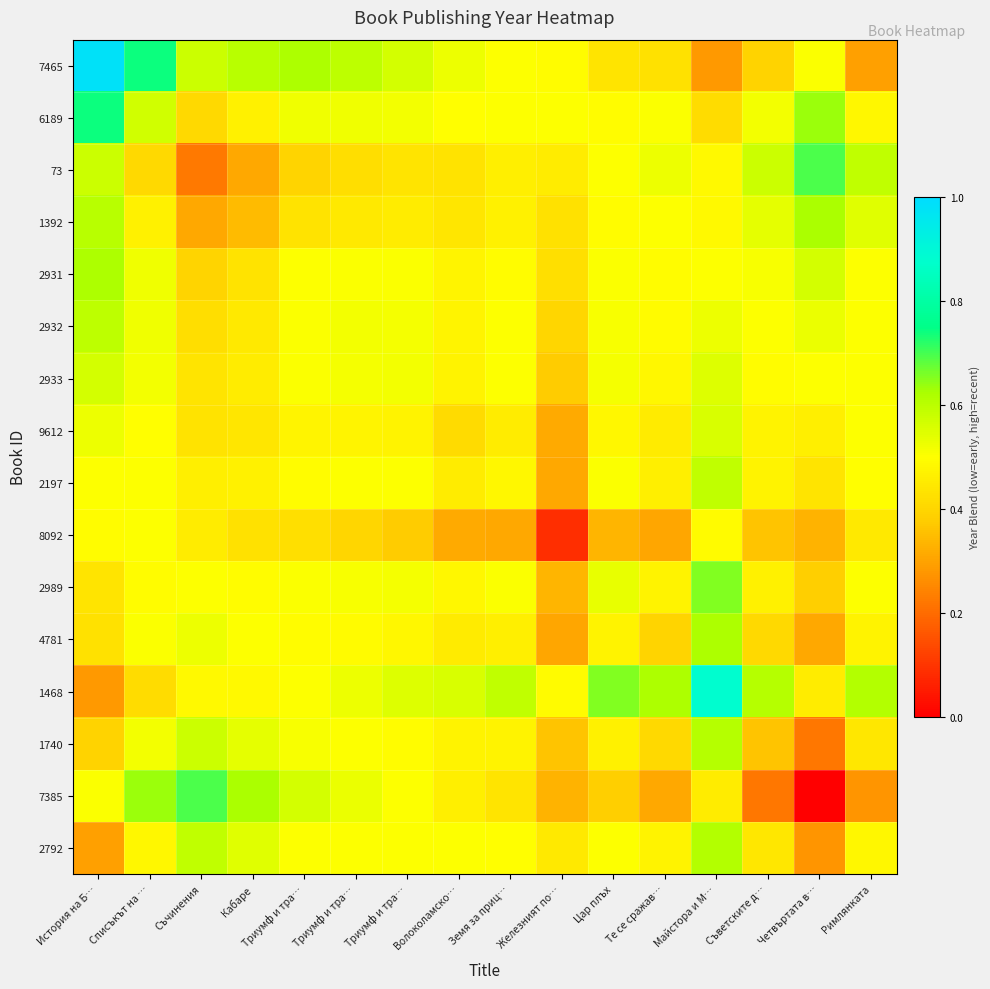

Reading right to left, what are all the values shown in this chart?

7465: Римлянката=0.3	Четвъртата в…=0.5	Съветските д…=0.4	Майстора и М…=0.3	Те се сражав…=0.4	Цар плъх=0.4	Железният по…=0.5	Земя за приц…=0.5	Волоколамско…=0.5	Триумф и тра…=0.6	Триумф и тра…=0.6	Триумф и тра…=0.6	Кабаре=0.6	Съчинения=0.6	Списъкът на …=0.7	История на Б…=1.0
6189: Римлянката=0.5	Четвъртата в…=0.6	Съветските д…=0.5	Майстора и М…=0.4	Те се сражав…=0.5	Цар плъх=0.5	Железният по…=0.5	Земя за приц…=0.5	Волоколамско…=0.5	Триумф и тра…=0.5	Триумф и тра…=0.5	Триумф и тра…=0.5	Кабаре=0.5	Съчинения=0.4	Списъкът на …=0.6	История на Б…=0.7
73: Римлянката=0.6	Четвъртата в…=0.7	Съветските д…=0.6	Майстора и М…=0.5	Те се сражав…=0.5	Цар плъх=0.5	Железният по…=0.5	Земя за приц…=0.5	Волоколамско…=0.4	Триумф и тра…=0.4	Триумф и тра…=0.4	Триумф и тра…=0.4	Кабаре=0.3	Съчинения=0.2	Списъкът на …=0.4	История на Б…=0.6
1392: Римлянката=0.5	Четвъртата в…=0.6	Съветските д…=0.5	Майстора и М…=0.5	Те се сражав…=0.5	Цар плъх=0.5	Железният по…=0.4	Земя за приц…=0.5	Волоколамско…=0.4	Триумф и тра…=0.5	Триумф и тра…=0.4	Триумф и тра…=0.4	Кабаре=0.3	Съчинения=0.3	Списъкът на …=0.5	История на Б…=0.6
2931: Римлянката=0.5	Четвъртата в…=0.6	Съветските д…=0.5	Майстора и М…=0.5	Те се сражав…=0.5	Цар плъх=0.5	Железният по…=0.4	Земя за приц…=0.5	Волоколамско…=0.5	Триумф и тра…=0.5	Триумф и тра…=0.5	Триумф и тра…=0.5	Кабаре=0.4	Съчинения=0.4	Списъкът на …=0.5	История на Б…=0.6
2932: Римлянката=0.5	Четвъртата в…=0.5	Съветските д…=0.5	Майстора и М…=0.5	Те се сражав…=0.5	Цар плъх=0.5	Железният по…=0.4	Земя за приц…=0.5	Волоколамско…=0.5	Триумф и тра…=0.5	Триумф и тра…=0.5	Триумф и тра…=0.5	Кабаре=0.4	Съчинения=0.4	Списъкът на …=0.5	История на Б…=0.6
2933: Римлянката=0.5	Четвъртата в…=0.5	Съветските д…=0.5	Майстора и М…=0.5	Те се сражав…=0.5	Цар плъх=0.5	Железният по…=0.4	Земя за приц…=0.5	Волоколамско…=0.5	Триумф и тра…=0.5	Триумф и тра…=0.5	Триумф и тра…=0.5	Кабаре=0.5	Съчинения=0.4	Списъкът на …=0.5	История на Б…=0.6
9612: Римлянката=0.5	Четвъртата в…=0.5	Съветските д…=0.5	Майстора и М…=0.6	Те се сражав…=0.5	Цар плъх=0.5	Железният по…=0.3	Земя за приц…=0.5	Волоколамско…=0.4	Триумф и тра…=0.5	Триумф и тра…=0.5	Триумф и тра…=0.5	Кабаре=0.4	Съчинения=0.4	Списъкът на …=0.5	История на Б…=0.5
2197: Римлянката=0.5	Четвъртата в…=0.4	Съветските д…=0.5	Майстора и М…=0.6	Те се сражав…=0.5	Цар плъх=0.5	Железният по…=0.3	Земя за приц…=0.5	Волоколамско…=0.5	Триумф и тра…=0.5	Триумф и тра…=0.5	Триумф и тра…=0.5	Кабаре=0.5	Съчинения=0.5	Списъкът на …=0.5	История на Б…=0.5
8092: Римлянката=0.4	Четвъртата в…=0.3	Съветските д…=0.4	Майстора и М…=0.5	Те се сражав…=0.3	Цар плъх=0.3	Железният по…=0.1	Земя за приц…=0.3	Волоколамско…=0.3	Триумф и тра…=0.4	Триумф и тра…=0.4	Триумф и тра…=0.4	Кабаре=0.4	Съчинения=0.5	Списъкът на …=0.5	История на Б…=0.5
2989: Римлянката=0.5	Четвъртата в…=0.4	Съветските д…=0.5	Майстора и М…=0.7	Те се сражав…=0.5	Цар плъх=0.5	Железният по…=0.3	Земя за приц…=0.5	Волоколамско…=0.5	Триумф и тра…=0.5	Триумф и тра…=0.5	Триумф и тра…=0.5	Кабаре=0.5	Съчинения=0.5	Списъкът на …=0.5	История на Б…=0.4
4781: Римлянката=0.5	Четвъртата в…=0.3	Съветските д…=0.4	Майстора и М…=0.6	Те се сражав…=0.4	Цар плъх=0.5	Железният по…=0.3	Земя за приц…=0.5	Волоколамско…=0.5	Триумф и тра…=0.5	Триумф и тра…=0.5	Триумф и тра…=0.5	Кабаре=0.5	Съчинения=0.5	Списъкът на …=0.5	История на Б…=0.4
1468: Римлянката=0.6	Четвъртата в…=0.5	Съветските д…=0.6	Майстора и М…=0.9	Те се сражав…=0.6	Цар плъх=0.7	Железният по…=0.5	Земя за приц…=0.6	Волоколамско…=0.6	Триумф и тра…=0.5	Триумф и тра…=0.5	Триумф и тра…=0.5	Кабаре=0.5	Съчинения=0.5	Списъкът на …=0.4	История на Б…=0.3
1740: Римлянката=0.4	Четвъртата в…=0.2	Съветските д…=0.4	Майстора и М…=0.6	Те се сражав…=0.4	Цар плъх=0.5	Железният по…=0.4	Земя за приц…=0.5	Волоколамско…=0.5	Триумф и тра…=0.5	Триумф и тра…=0.5	Триумф и тра…=0.5	Кабаре=0.5	Съчинения=0.6	Списъкът на …=0.5	История на Б…=0.4
7385: Римлянката=0.3	Четвъртата в…=0.0	Съветските д…=0.2	Майстора и М…=0.5	Те се сражав…=0.3	Цар плъх=0.4	Железният по…=0.3	Земя за приц…=0.4	Волоколамско…=0.5	Триумф и тра…=0.5	Триумф и тра…=0.5	Триумф и тра…=0.6	Кабаре=0.6	Съчинения=0.7	Списъкът на …=0.6	История на Б…=0.5
2792: Римлянката=0.5	Четвъртата в…=0.3	Съветските д…=0.4	Майстора и М…=0.6	Те се сражав…=0.5	Цар плъх=0.5	Железният по…=0.4	Земя за приц…=0.5	Волоколамско…=0.5	Триумф и тра…=0.5	Триумф и тра…=0.5	Триумф и тра…=0.5	Кабаре=0.5	Съчинения=0.6	Списъкът на …=0.5	История на Б…=0.3